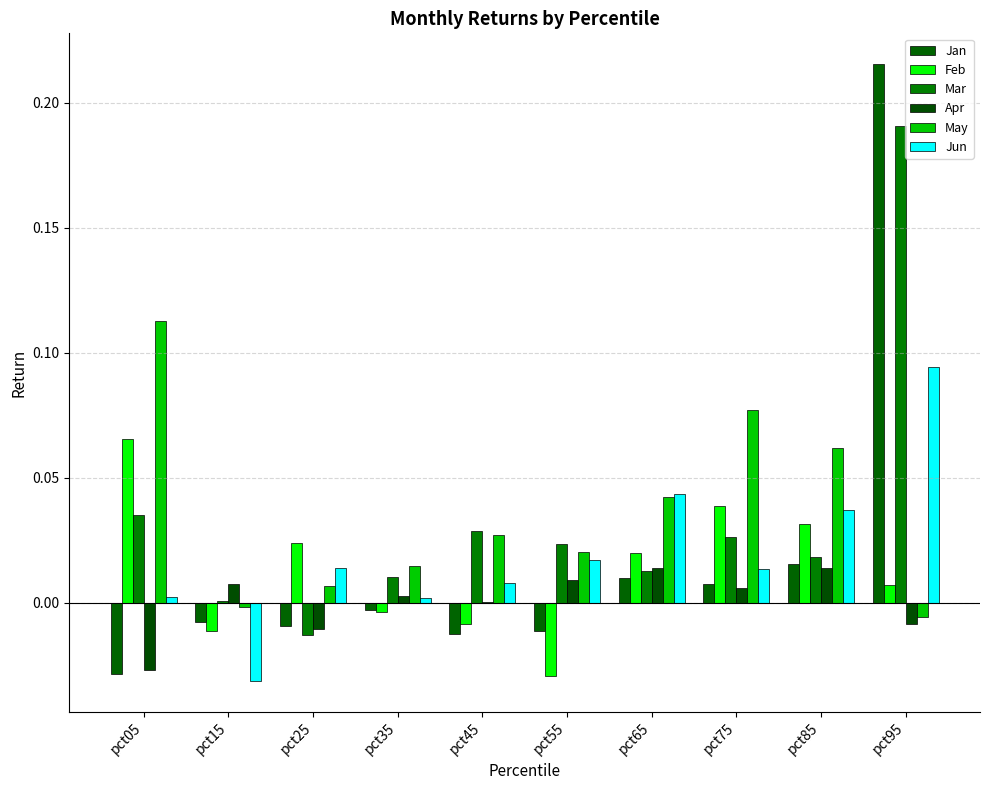

How many values in the Feb series exceed 0?

6